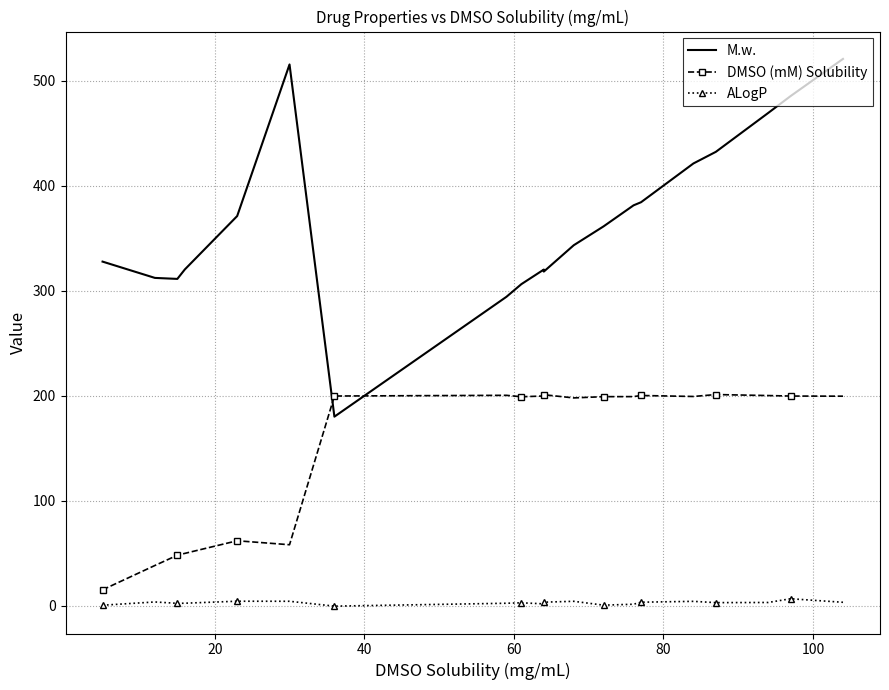

How many lines are shown in the chart?

3